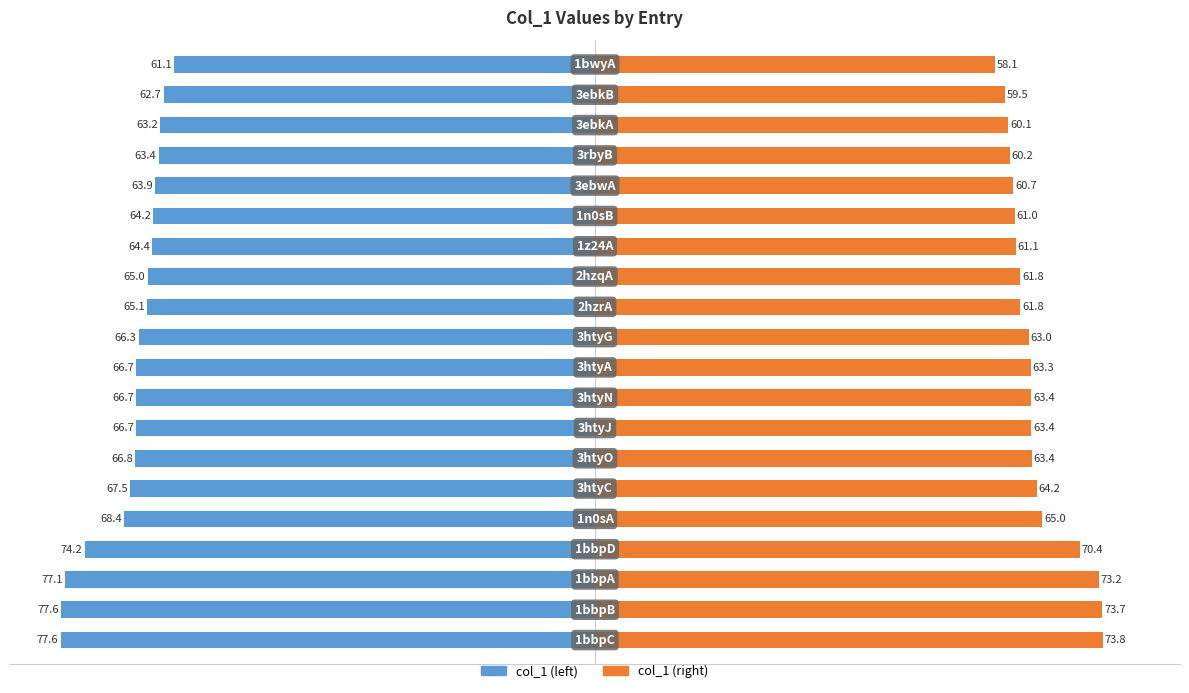

How many series are shown in this chart?

2